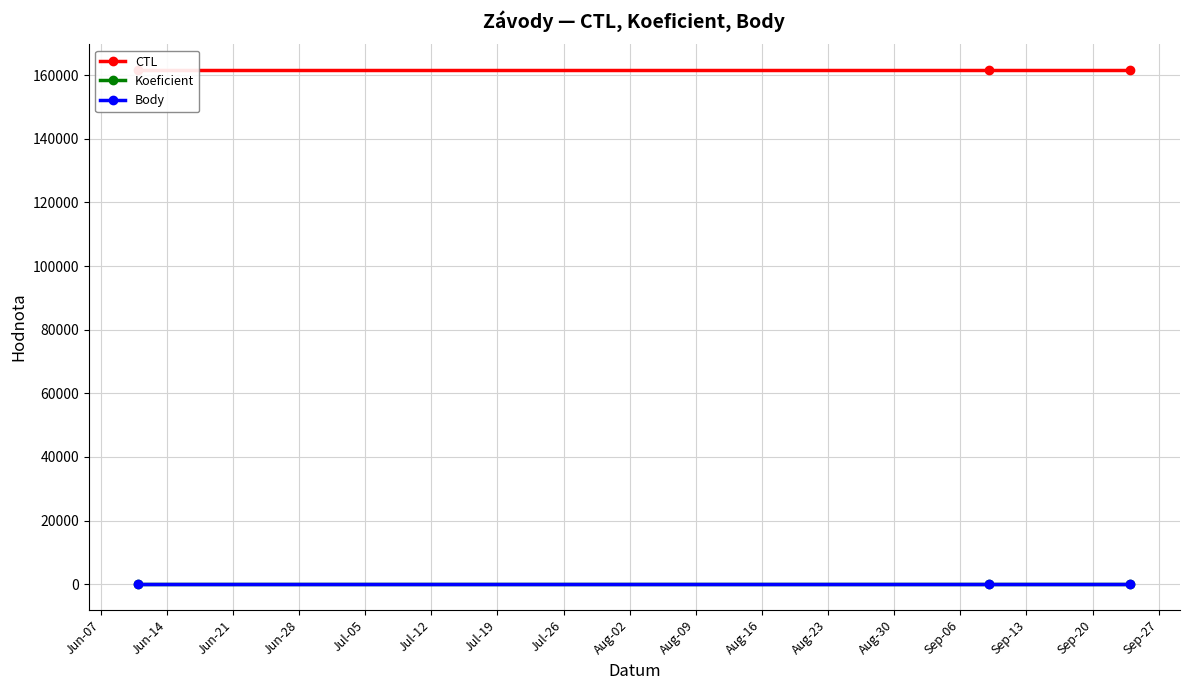

Rank the series by their maximum value, from highest to lowest.

CTL, Koeficient, Body